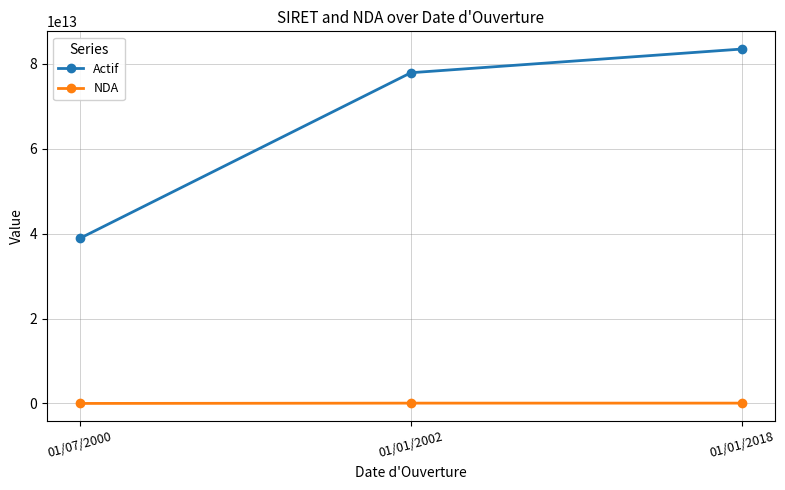

At which label is Actif closest to 61222254700035?

01/01/2002